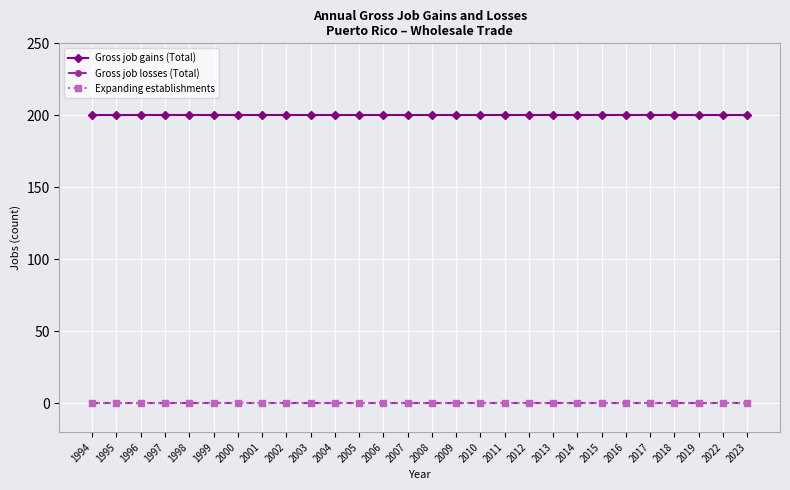

Which has a higher value, 2013 or 2012?

2013